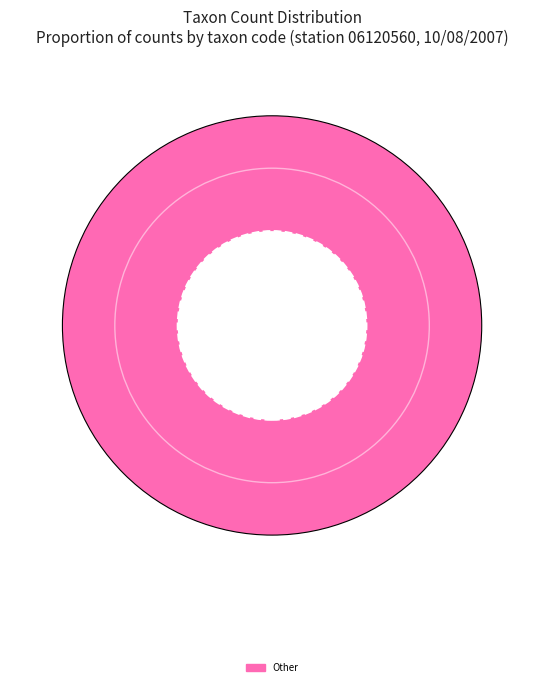

How many slices are in this pie chart?

1